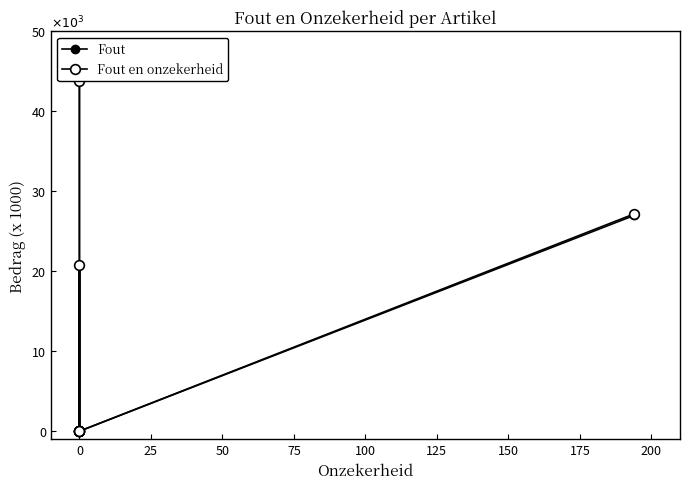

True or false: Fout en onzekerheid and Fout cross at least once.

False